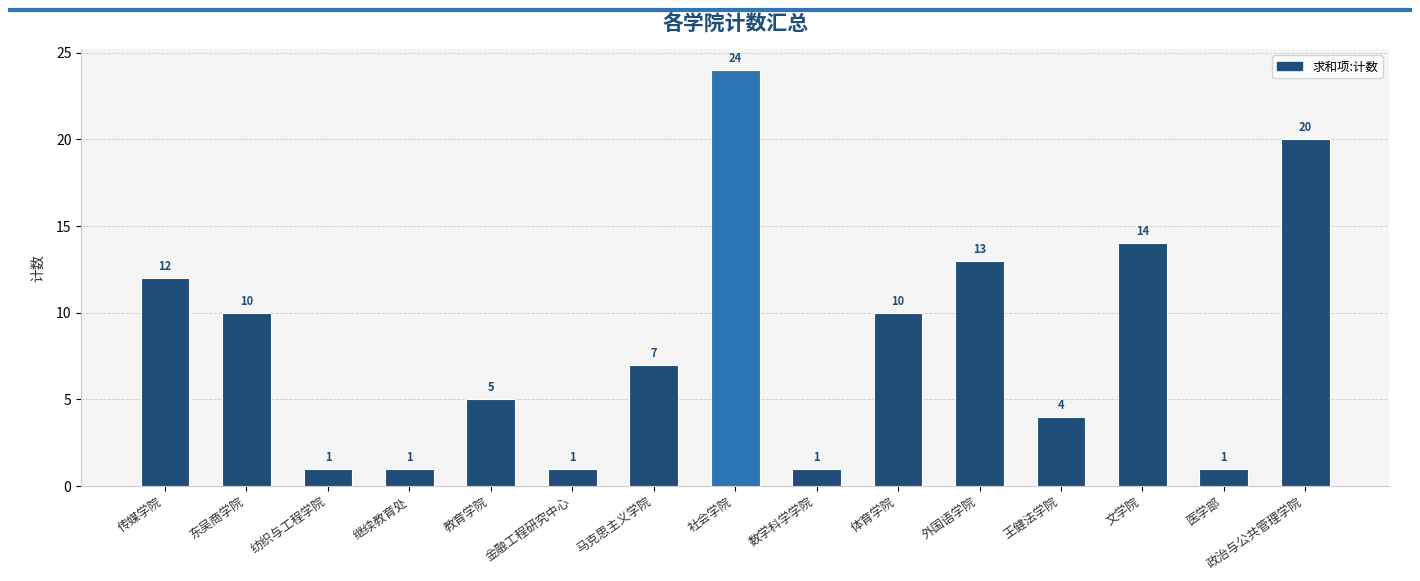

What is the value of the 15th bar from the left?

20